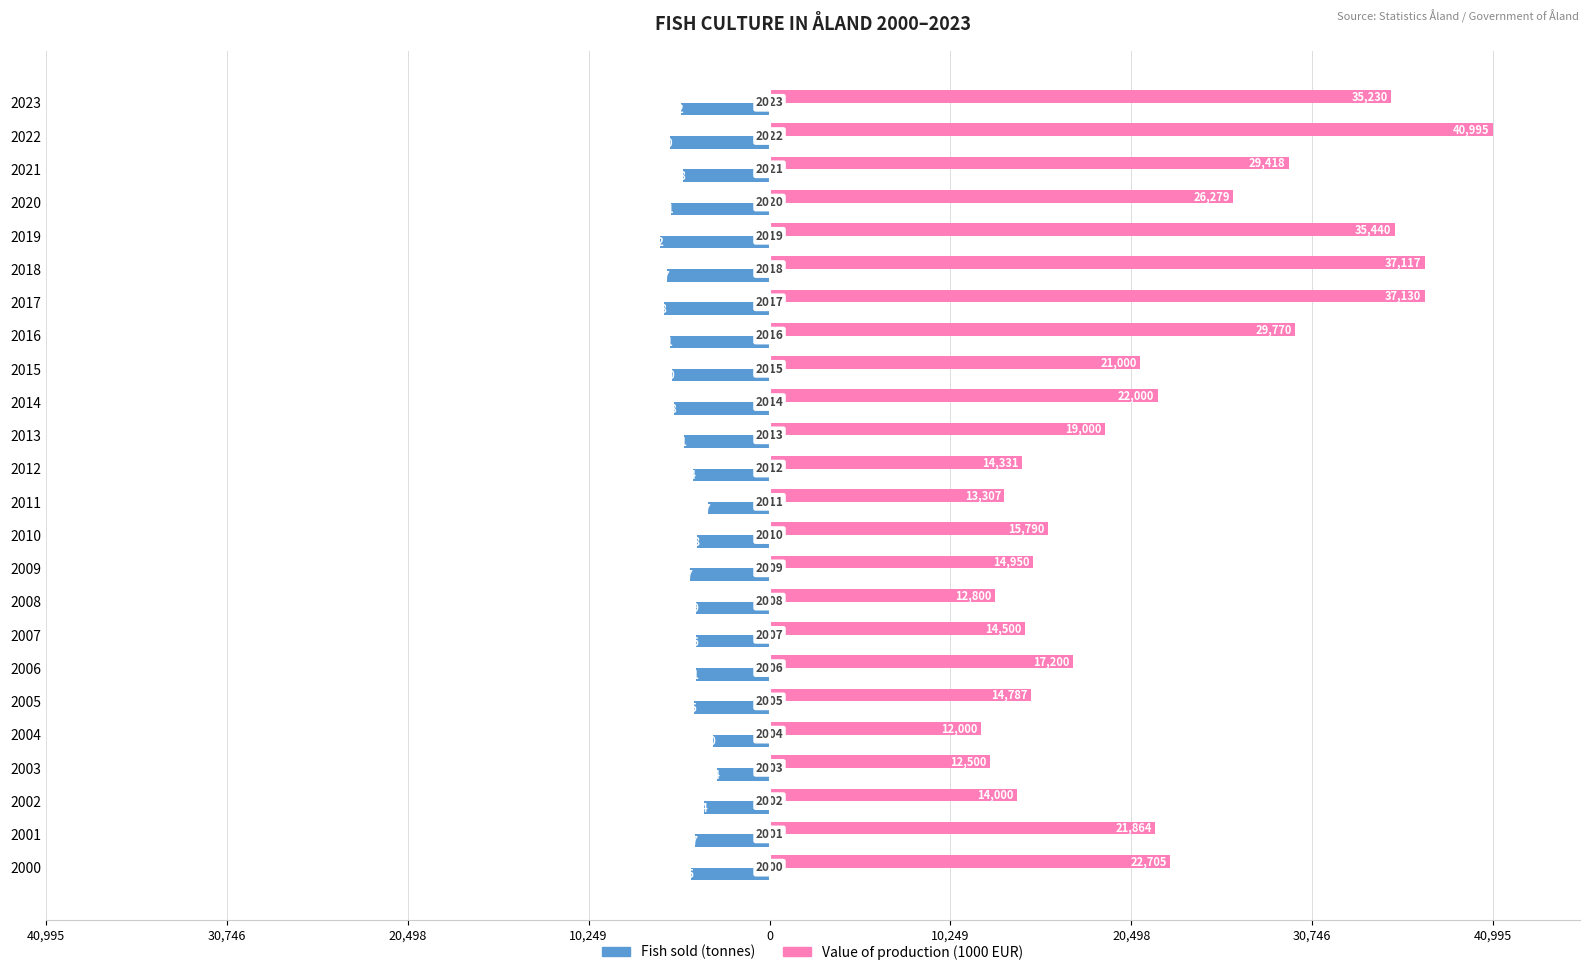

What are all the series names shown in the legend?

Fish sold (tonnes), Value of production (1000 EUR)